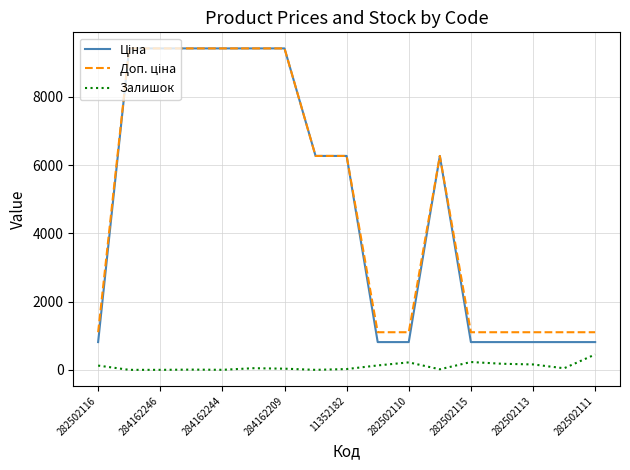

What is the maximum value shown in the chart?

9416.9